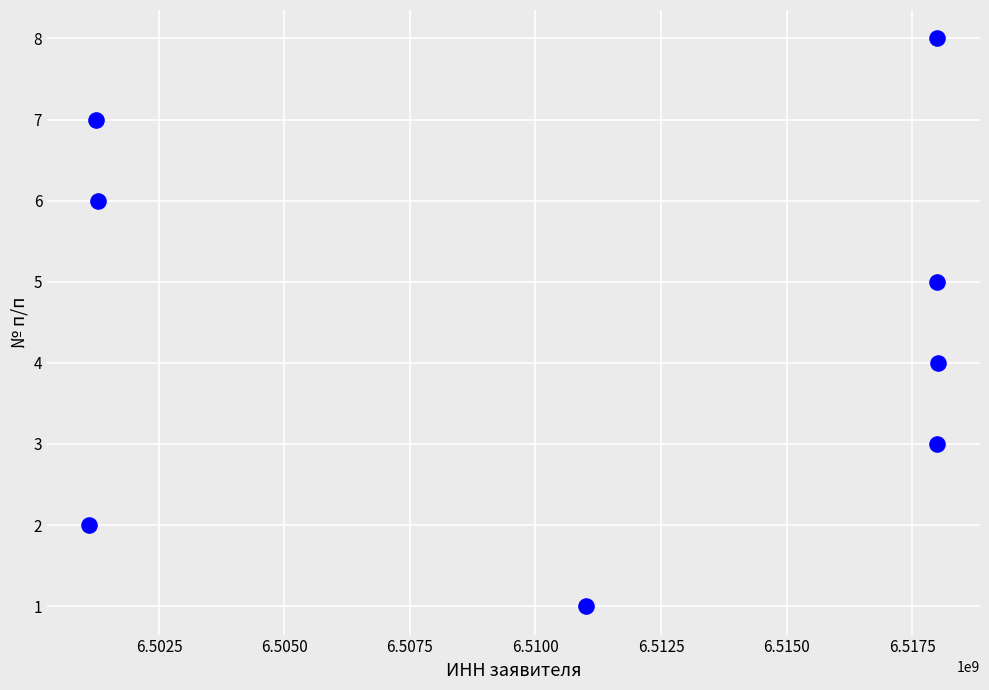

What is the range of X values (max minus min)?

16894112